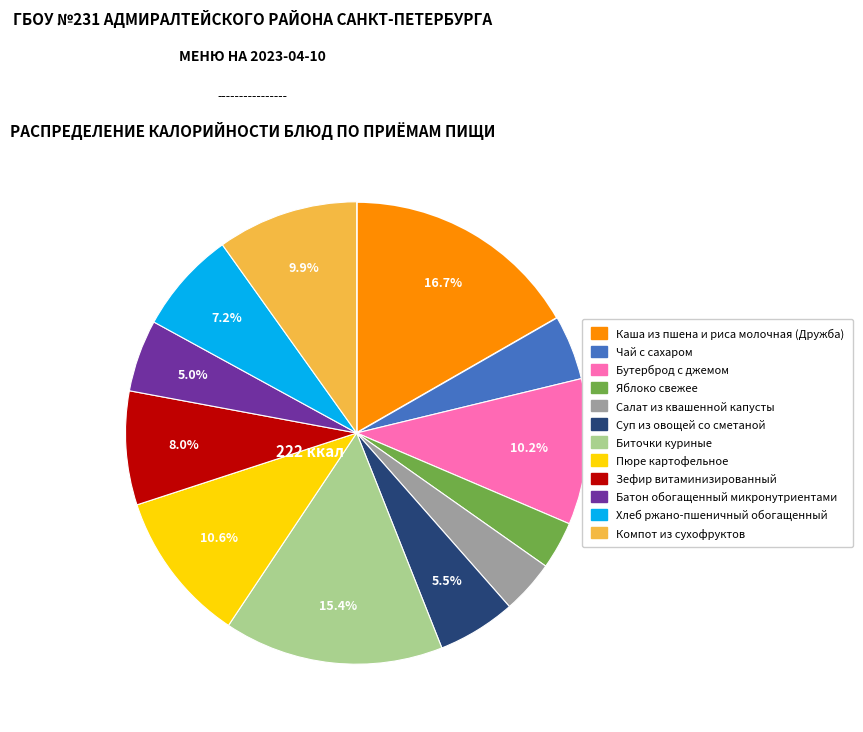

Combined, do Пюре картофельное and Батон обогащенный микронутриентами account for over 50%?

No